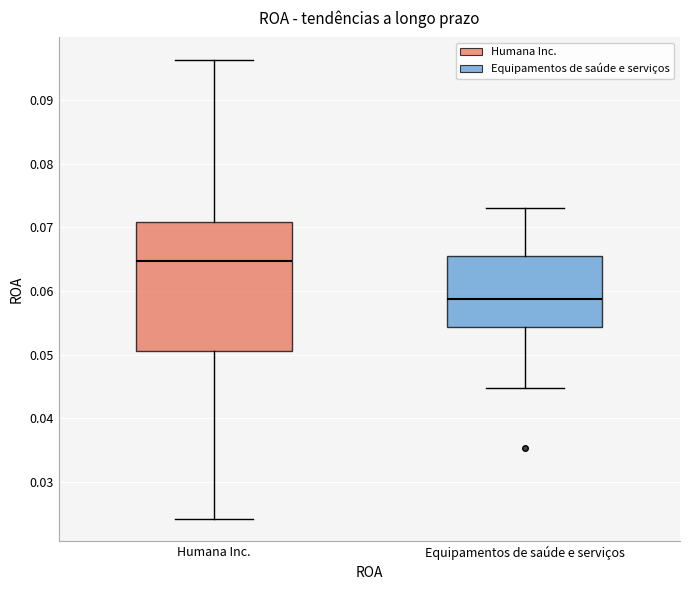

Which box has the lowest median line?

Equipamentos de saúde e serviços